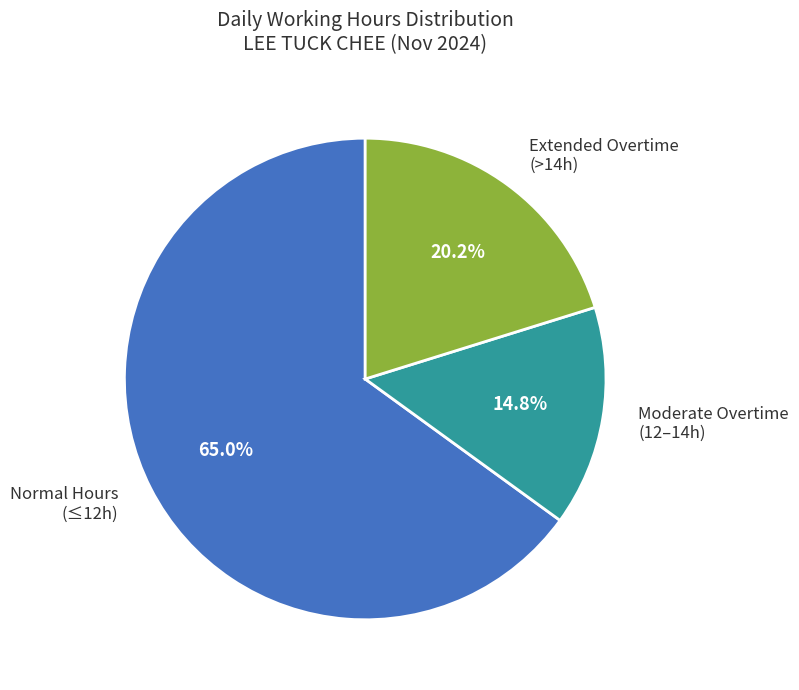

Between Normal Hours (≤12h) and Extended Overtime (>14h), which is larger?

Normal Hours (≤12h)